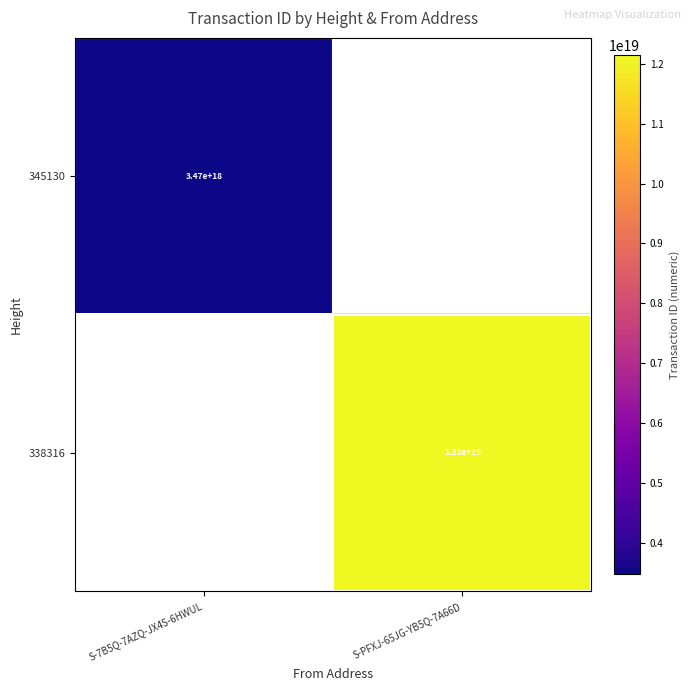

The 345130 series shows 1201099587872133376 at S-7B5Q-7AZQ-JX4S-6HWUL. True or false?

False